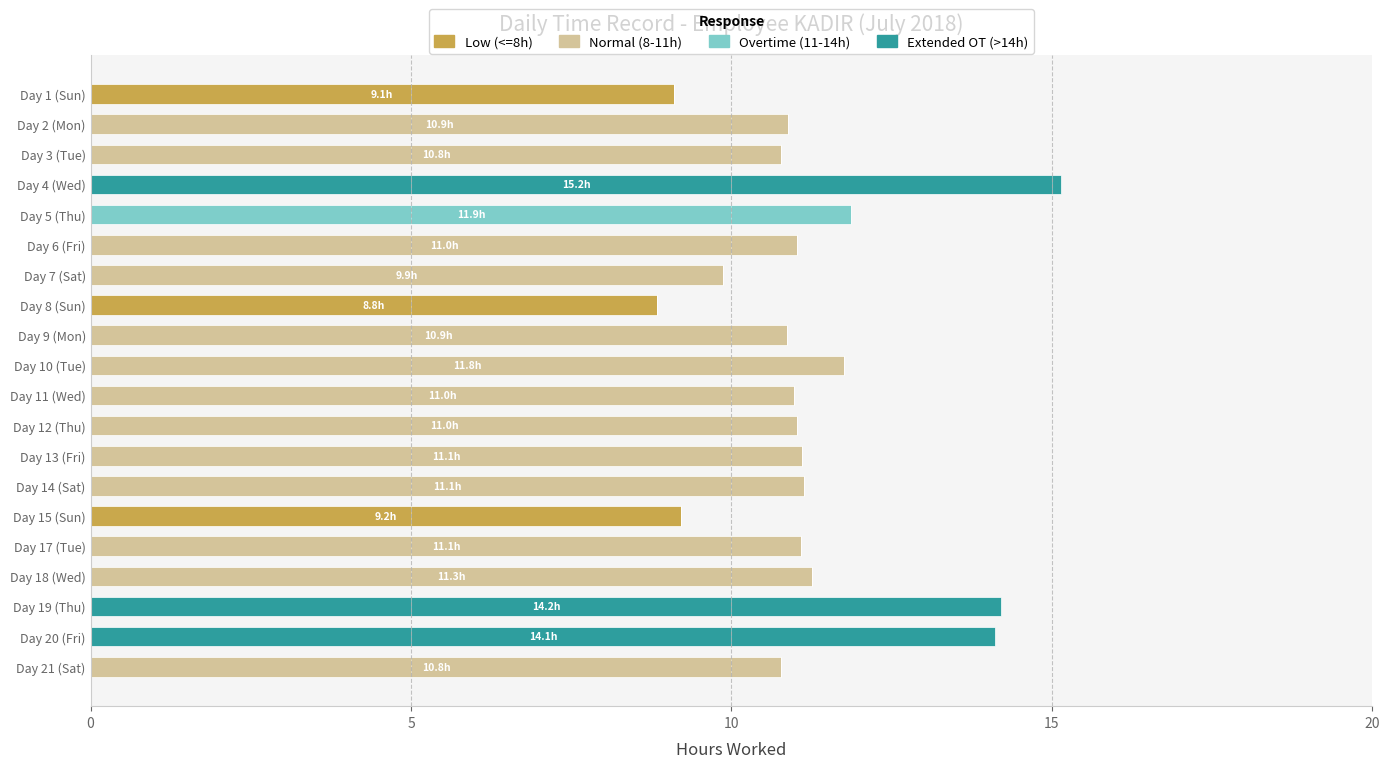

What is the total value across all series at Day 11 (Wed)?

11.0